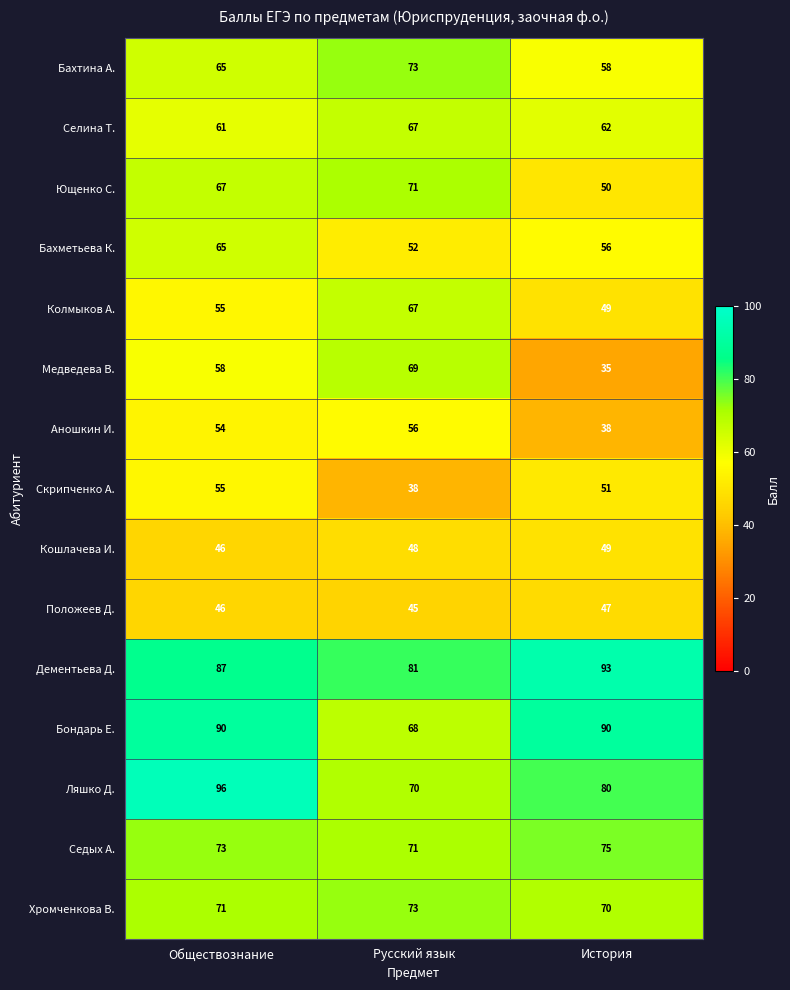

List the labels in order of Хромченкова В. value, smallest first.

История, Обществознание, Русский язык